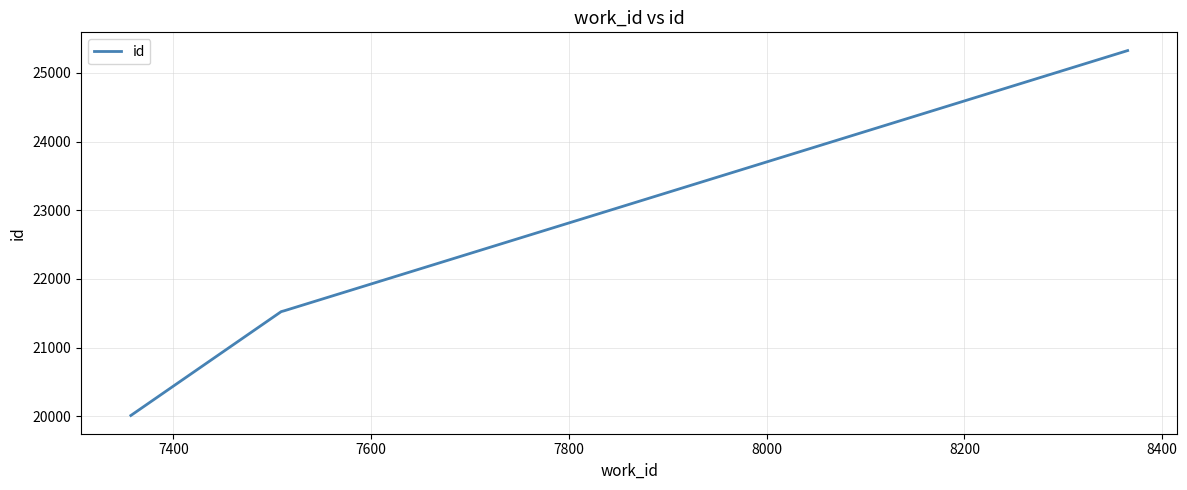

What is the minimum value shown in the chart?

20012